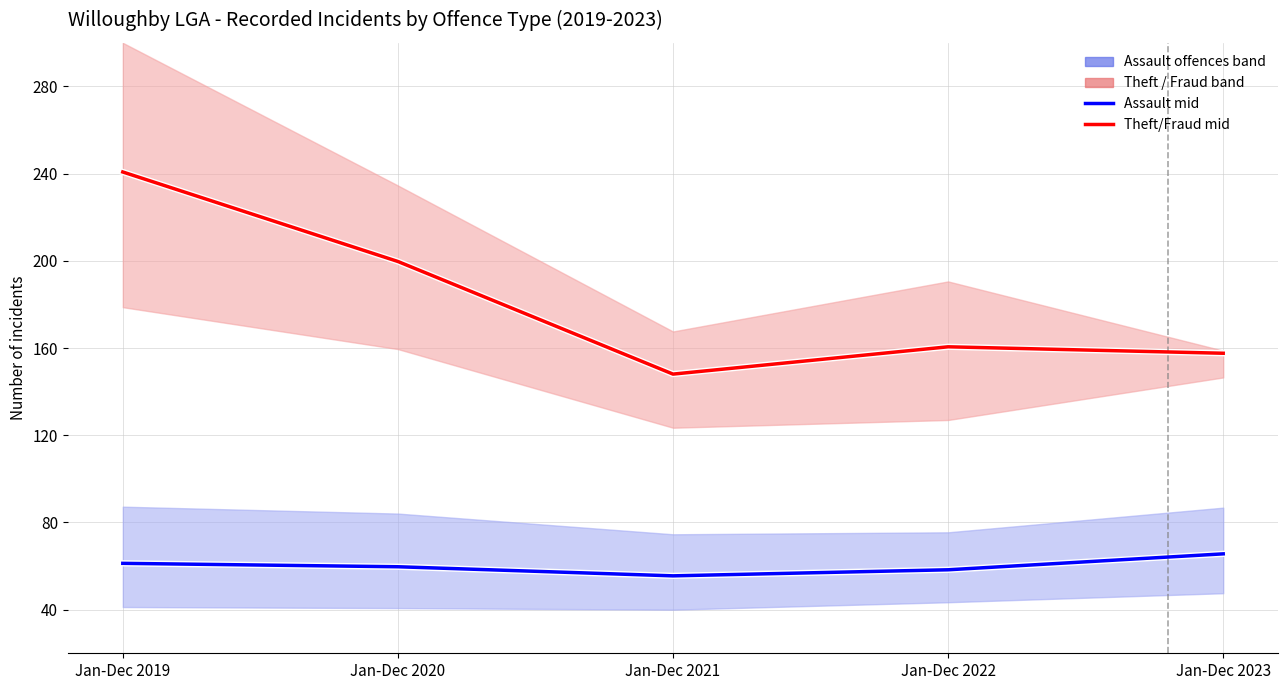

Which series has the widest spread of values?

Steal / Fraud (mid)